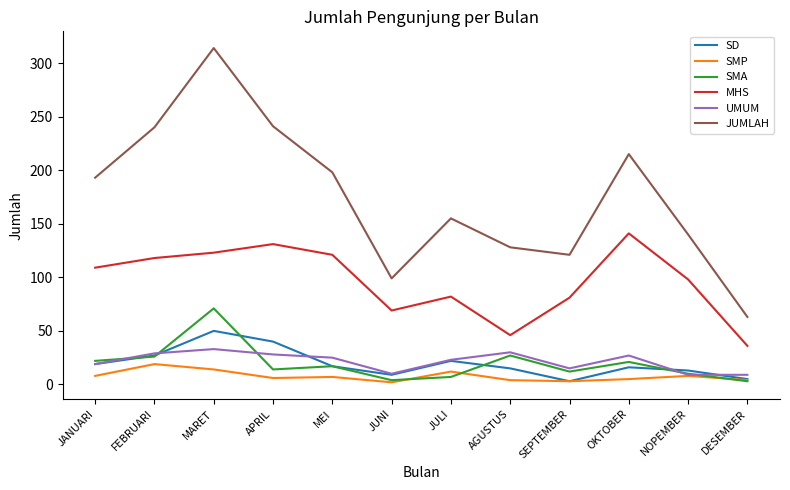

At which category does SMA reach its first local valley?

APRIL